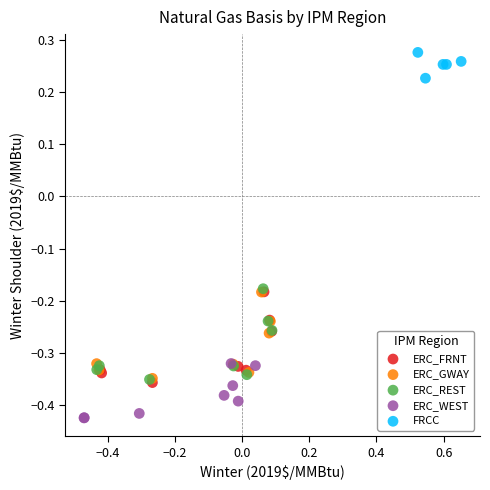

Which series reaches the minimum Y coordinate?

ERC_WEST